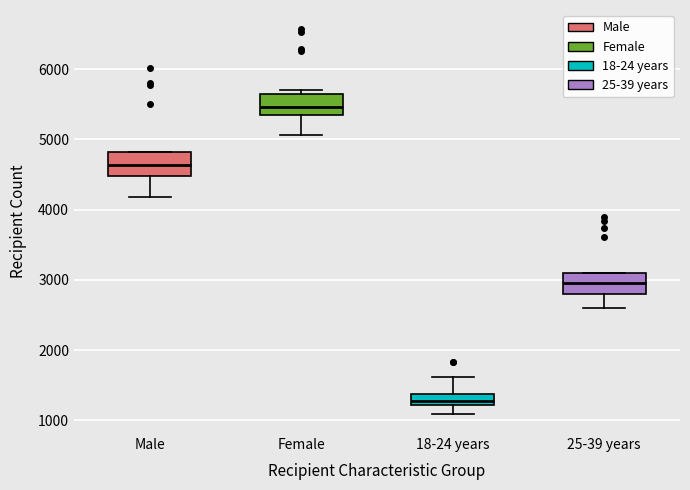

Reading left to right, read every box against the y-axis: the position of its median line, the range the box covers, and the ends of its whiskers. The values are not printed on the chart, so give them approximately, as read against the axis.

Male: median 4600, box 4500 to 4800, whiskers 4200 to 4800
Female: median 5500, box 5300 to 5700, whiskers 5100 to 5700 (just above the box's upper edge)
18-24 years: median 1300, box 1200 to 1400, whiskers 1100 to 1600
25-39 years: median 3000, box 2800 to 3100, whiskers 2600 to 3100